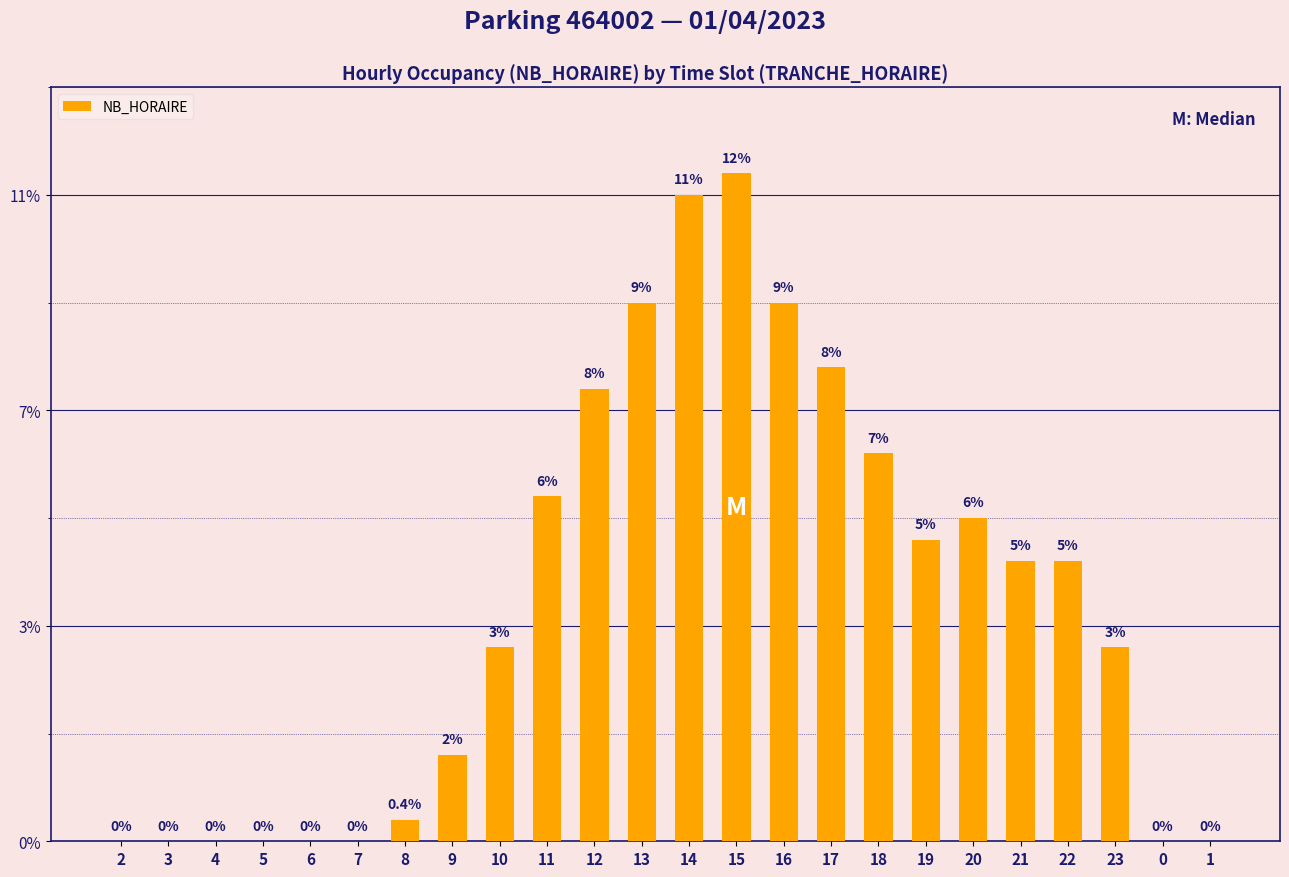

True or false: the data shows 44 at 16.

False